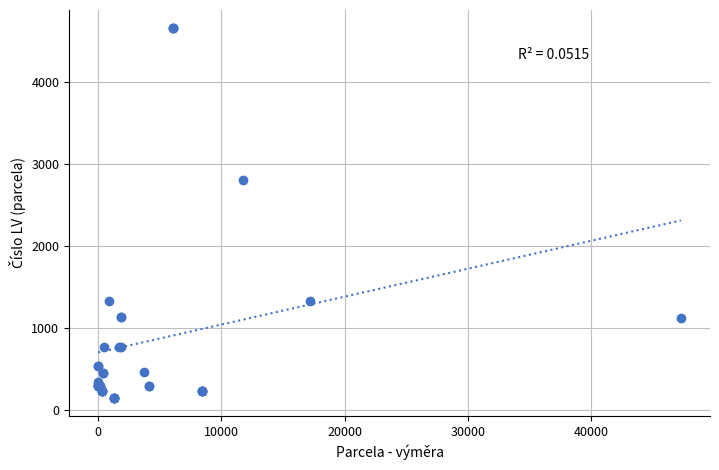

What Y value in the scatter plot is closest to 2404?

2801